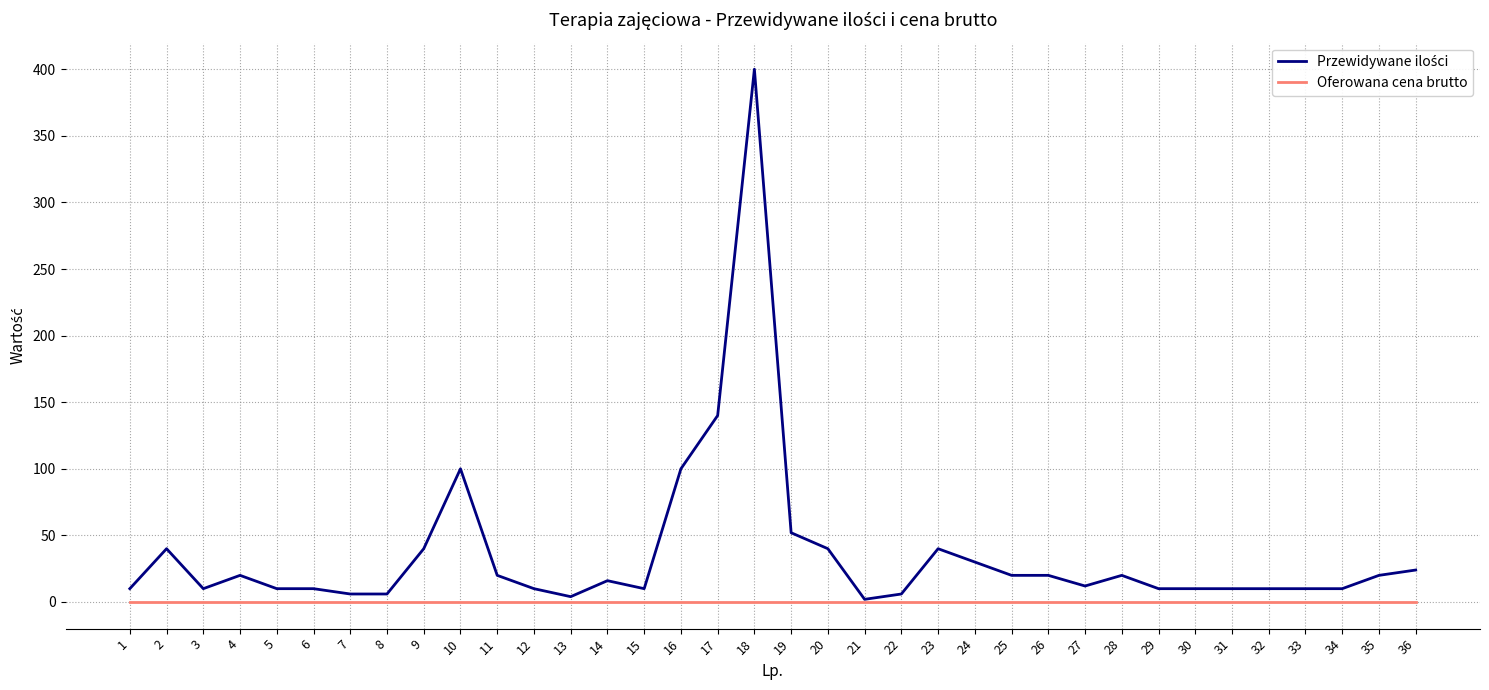

True or false: Oferowana cena brutto has a value of 0 at 36.

True